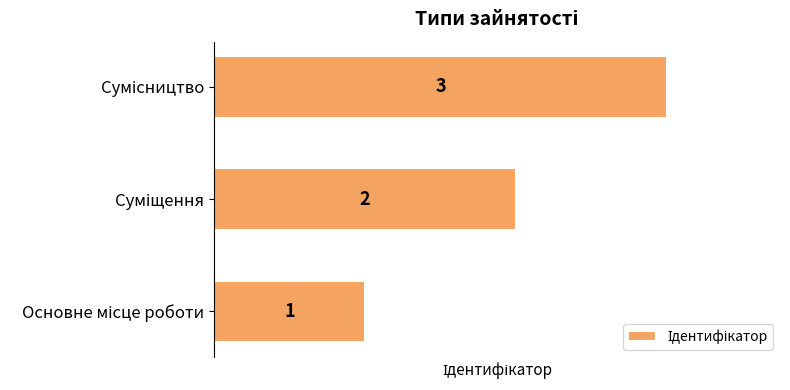

What is the greatest value displayed?

3